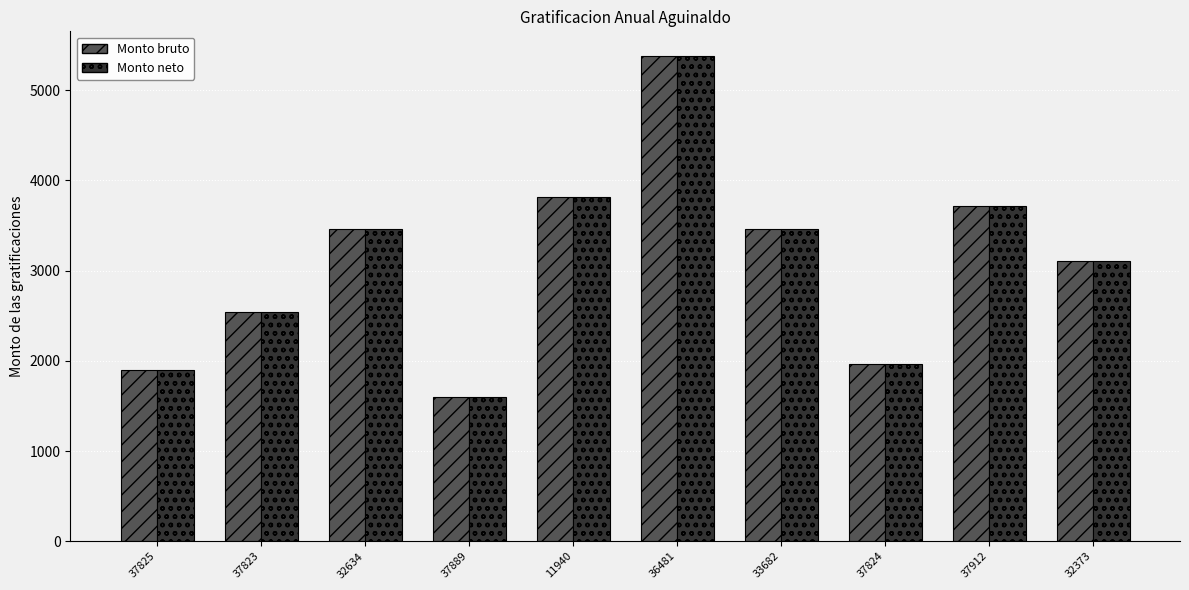

Reading left to right, extract all data points from this chart.

Monto bruto: 1892.9	2535.7	3465.4	1595.8	3820.0	5381.6	3465.4	1966.7	3711.5	3108.9
Monto neto: 1892.9	2535.7	3465.4	1595.8	3820.0	5381.6	3465.4	1966.7	3711.5	3108.9